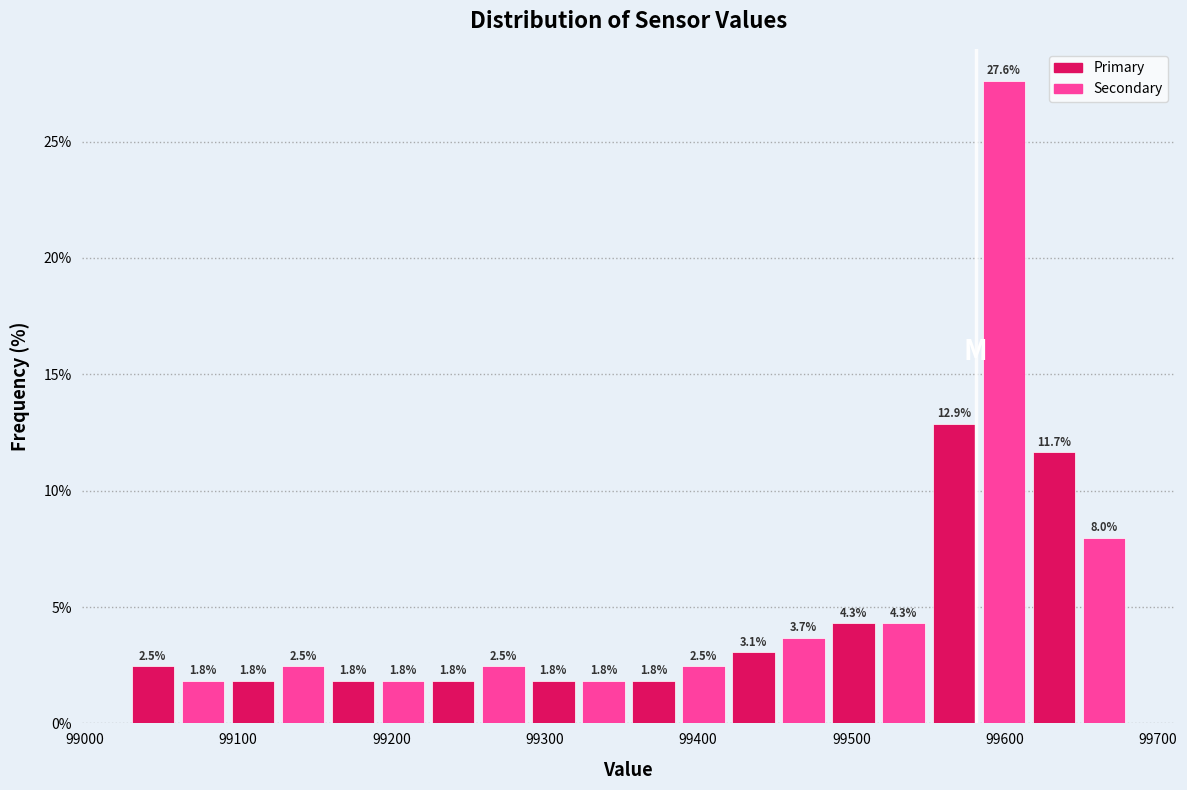

Around what value on the x-axis is the tallest bar? Give the approximate position of its centre, as read against the axis.

99600